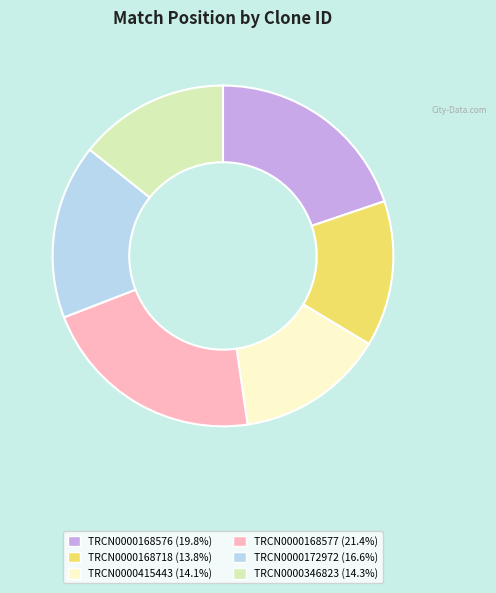

Approximately how many times larger is the value at TRCN0000168577 compared to TRCN0000415443?

1.5